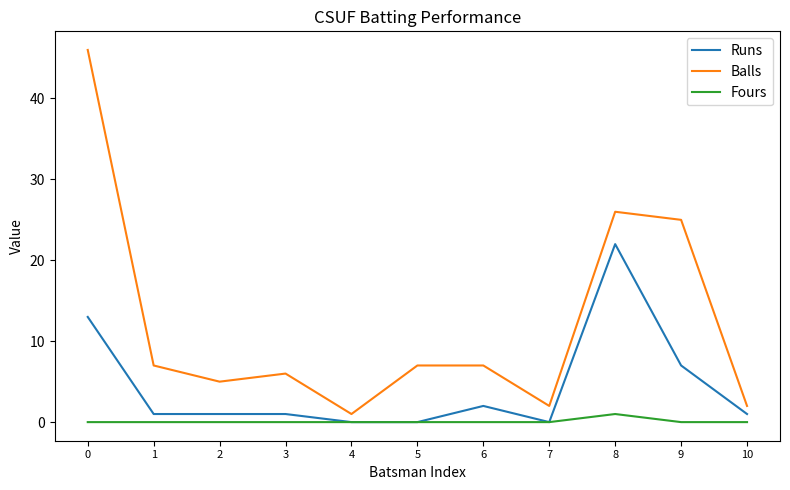

What is the difference between the maximum and minimum values in the Fours series?

1